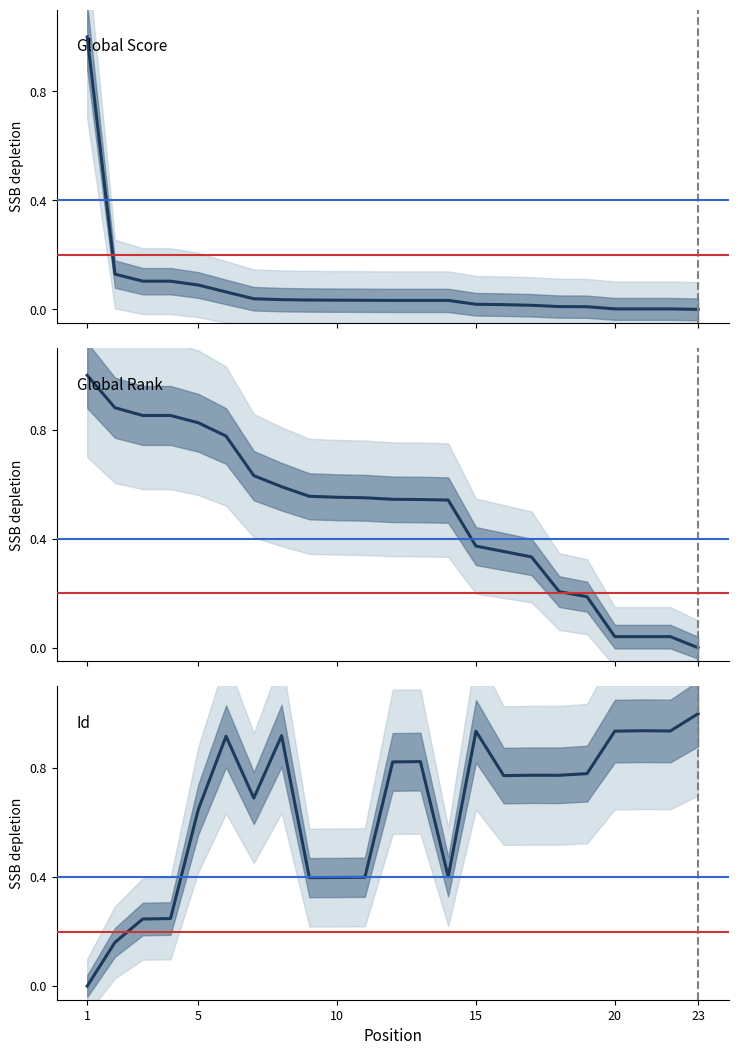

Reading left to right, extract all data points from this chart.

Global Score: 1.0	0.1	0.1	0.1	0.1	0.1	0.0	0.0	0.0	0.0	0.0	0.0	0.0	0.0	0.0	0.0	0.0	0.0	0.0	0.0	0.0	0.0	0.0
Global Rank: 1.0	0.9	0.9	0.9	0.8	0.8	0.6	0.6	0.6	0.6	0.6	0.5	0.5	0.5	0.4	0.4	0.3	0.2	0.2	0.0	0.0	0.0	0.0
Id: 0.0	0.2	0.2	0.2	0.6	0.9	0.7	0.9	0.4	0.4	0.4	0.8	0.8	0.4	0.9	0.8	0.8	0.8	0.8	0.9	0.9	0.9	1.0